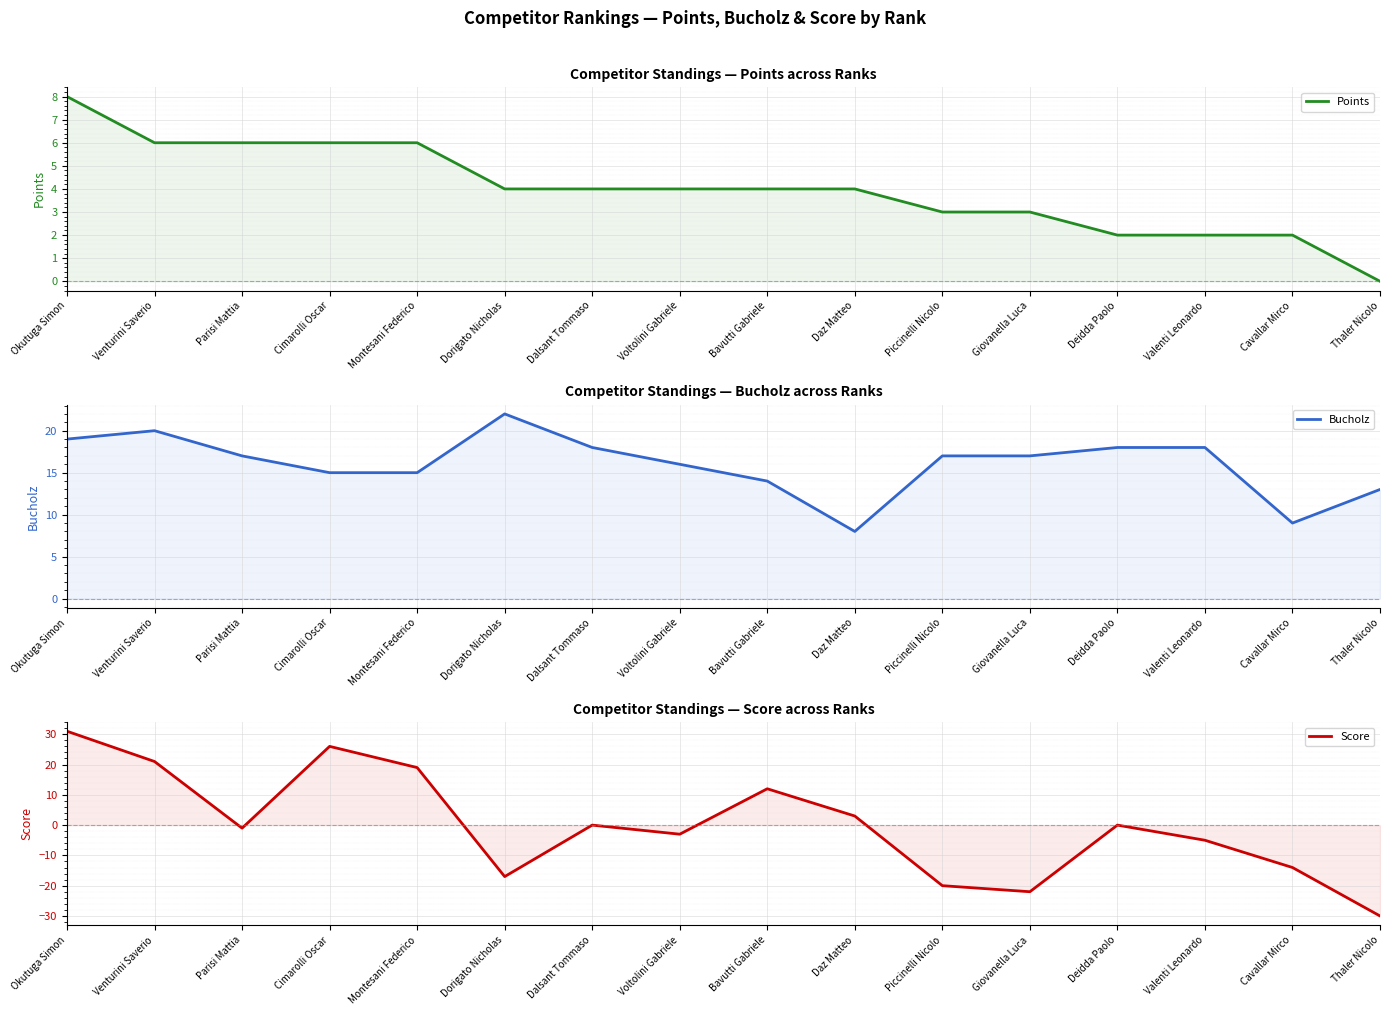

At which category is the sum across all series the highest?

Okutuga Simon